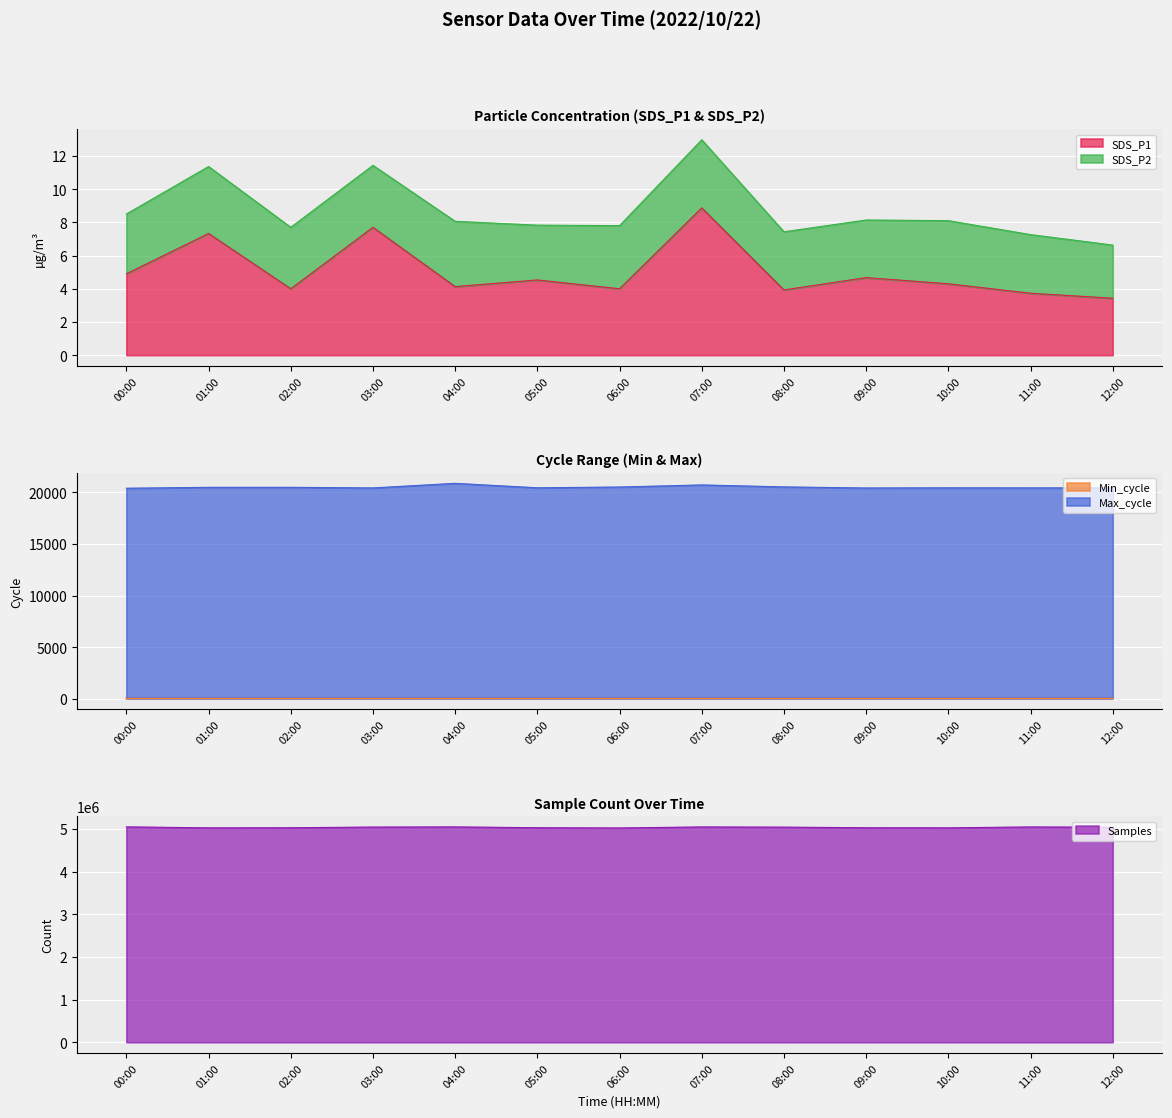

List the labels in order of Samples value, smallest first.

06:00, 01:00, 10:00, 09:00, 02:00, 05:00, 12:00, 08:00, 03:00, 11:00, 07:00, 04:00, 00:00